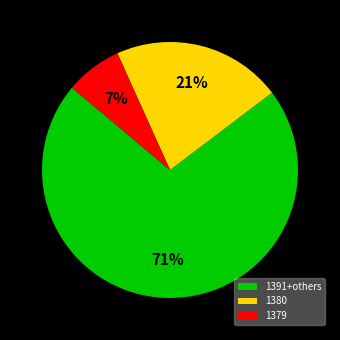

Which category has the biggest portion of the pie?

1391+others